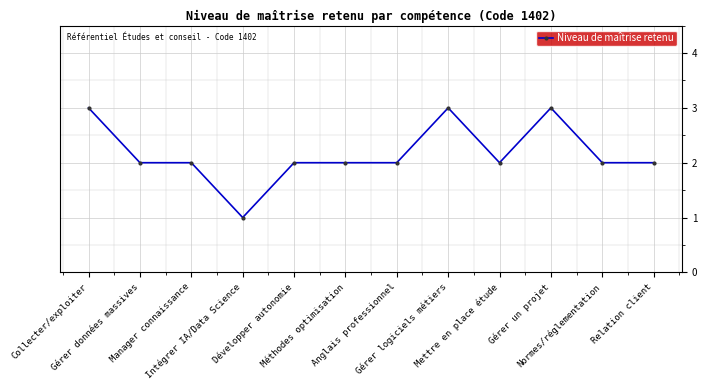

At which label does the data first exceed 2?

Collecter/exploiter